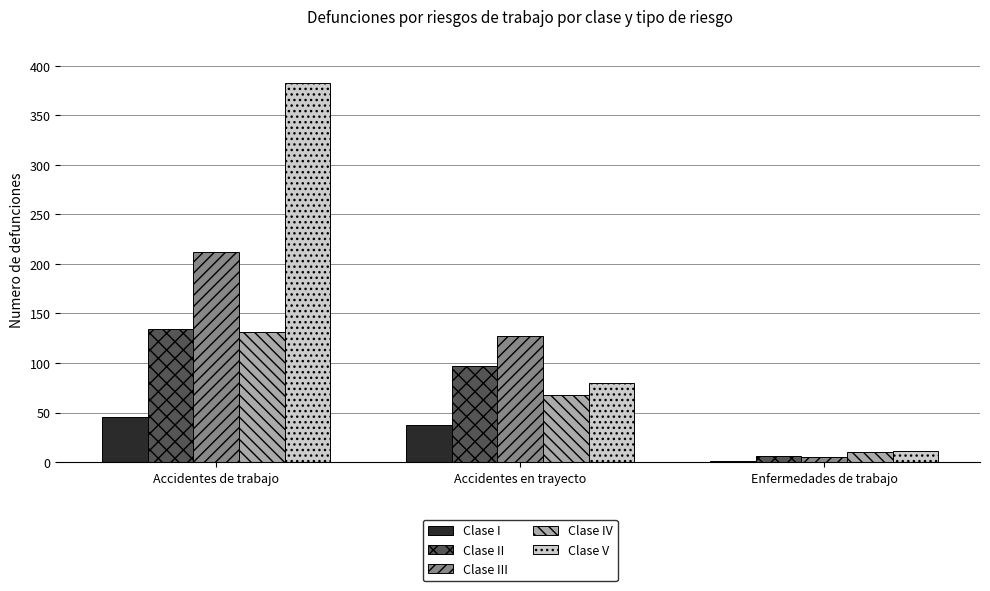

What are all the series names shown in the legend?

Clase I, Clase II, Clase III, Clase IV, Clase V